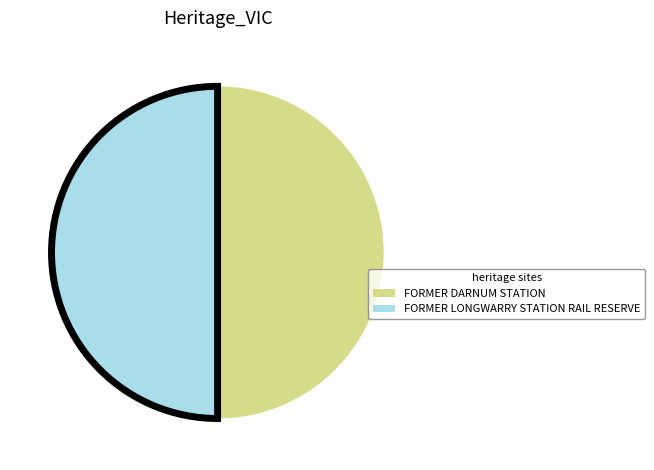

What is the ratio of the value at FORMER LONGWARRY STATION RAIL RESERVE to the value at FORMER DARNUM STATION?

1.0